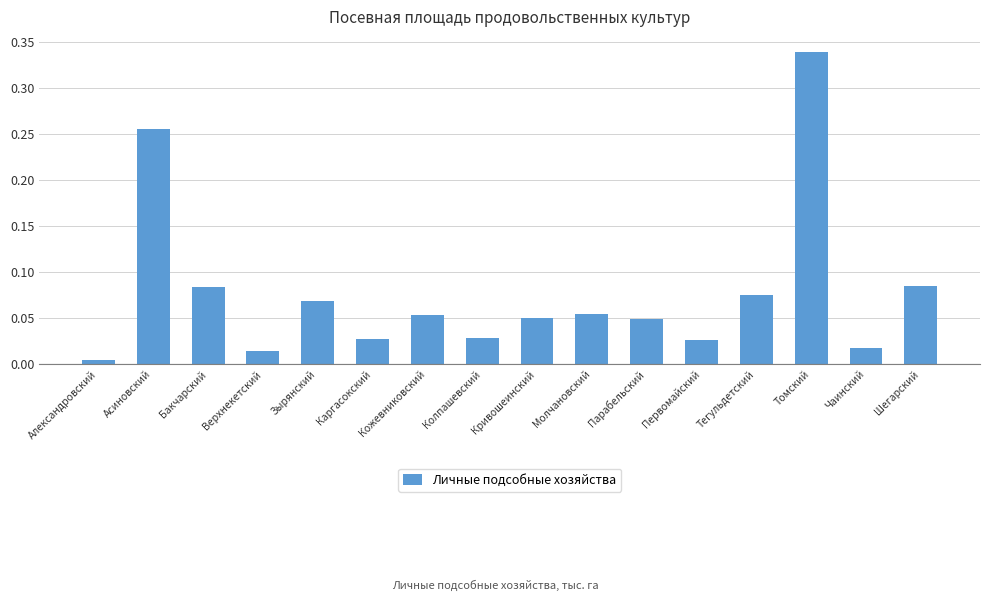

What is the label of the 3rd bar from the right?

Томский